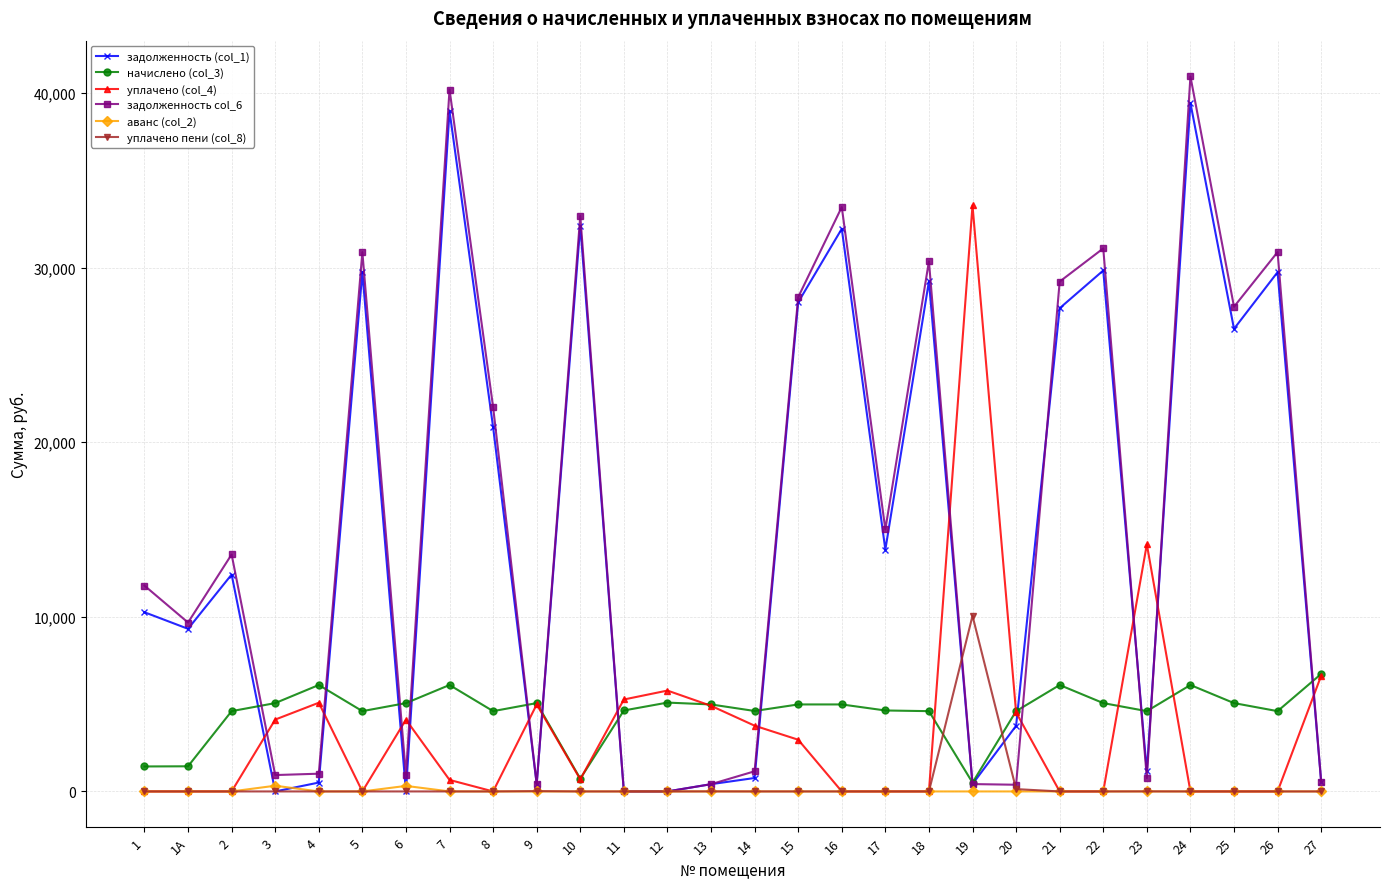

True or false: уплачено пени (col_8) has more than 1 interior local peaks.

True